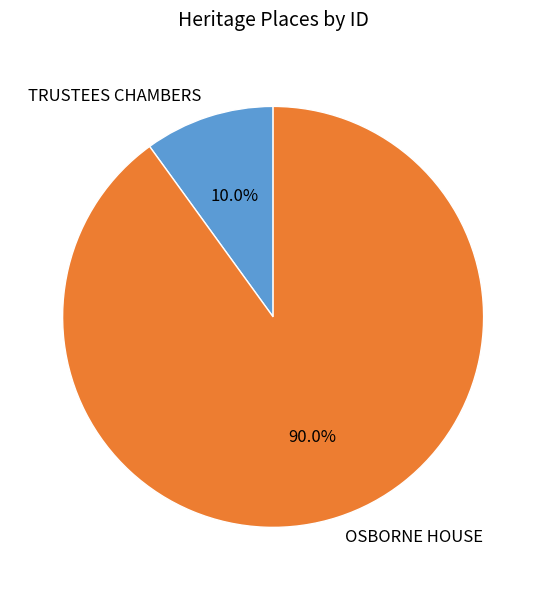

What is the ratio of the value at OSBORNE HOUSE to the value at TRUSTEES CHAMBERS?

9.0